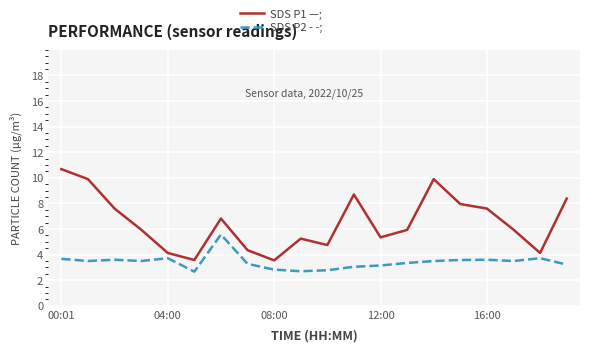

Rank the series by their maximum value, from lowest to highest.

SDS P2 - -;, SDS P1 —;